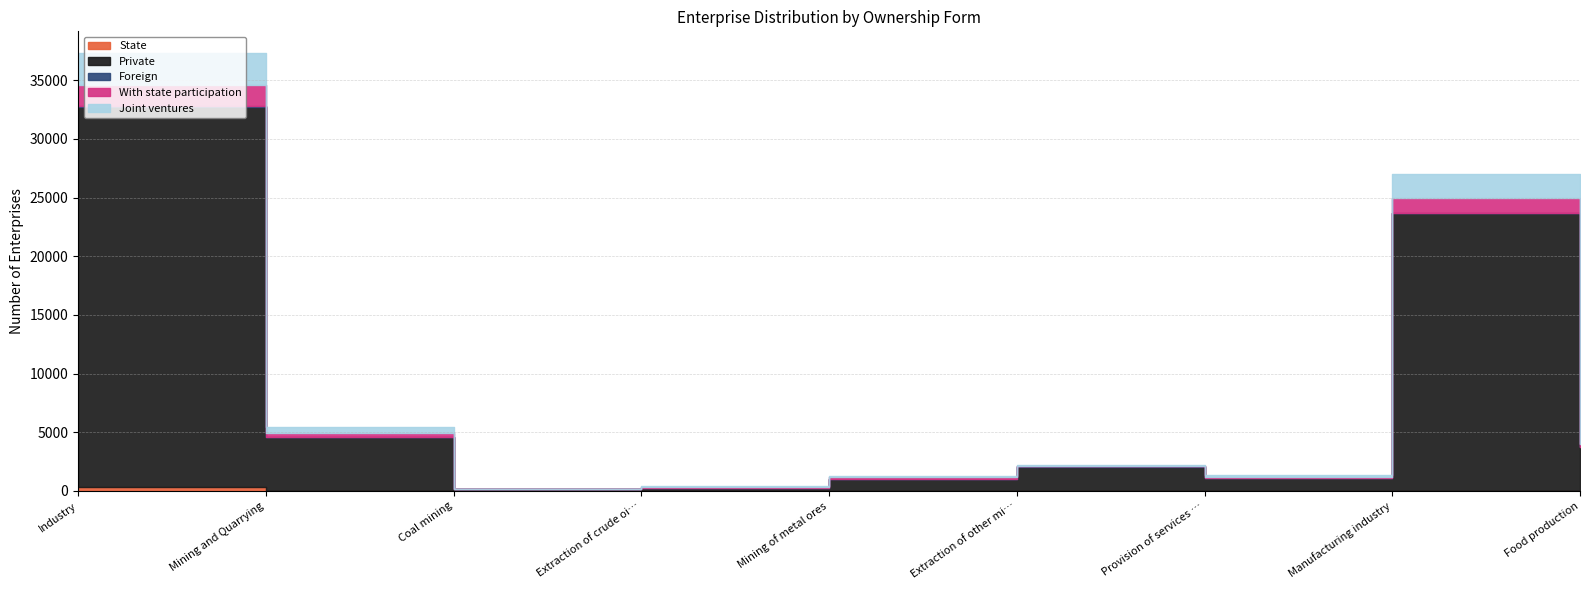

In Private, how many points are lower than both neighbors (excluding endpoints)?

2